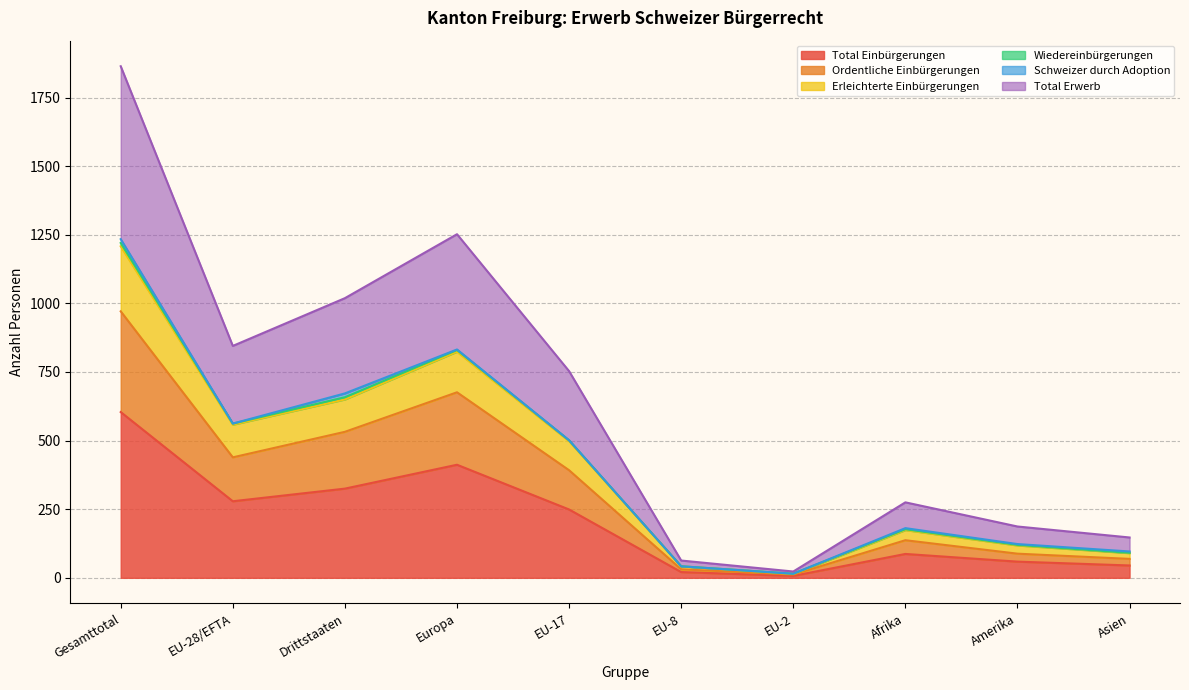

What is the maximum value for Total Einbürgerungen?

604